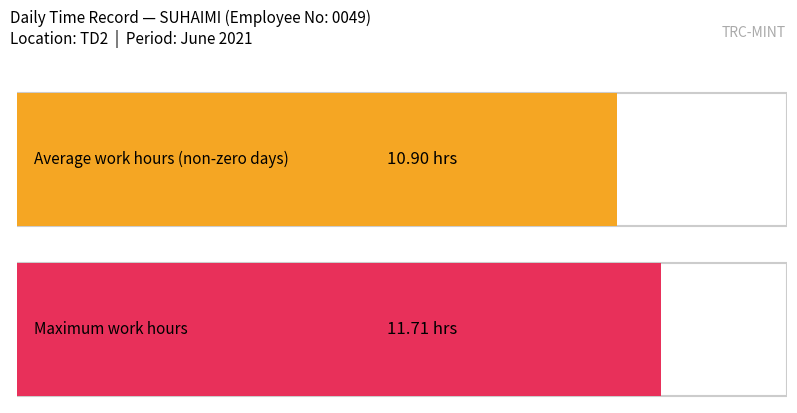

True or false: the data shows 4.9 at 16.

False